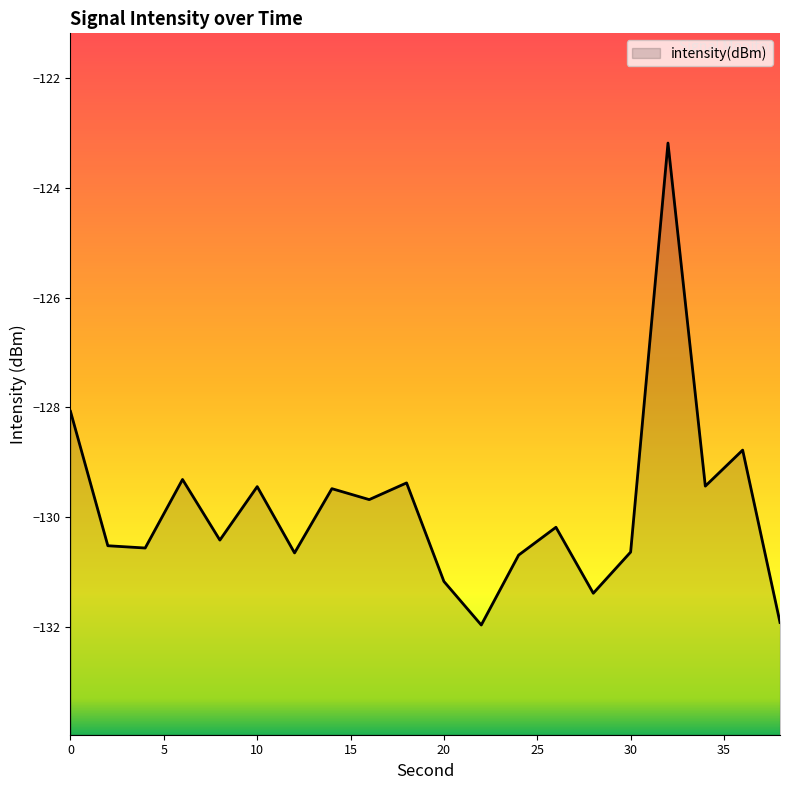

What is the maximum value shown in the chart?

-123.2